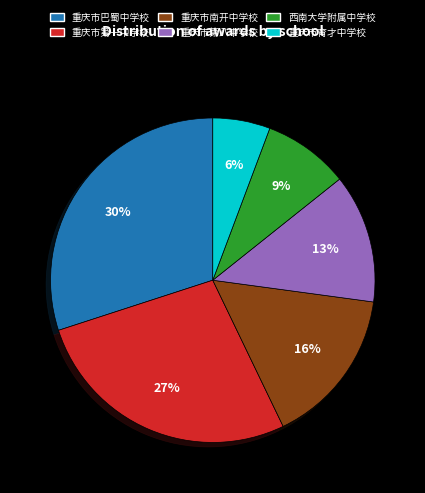

What is the smallest slice in the pie chart?

重庆市育才中学校